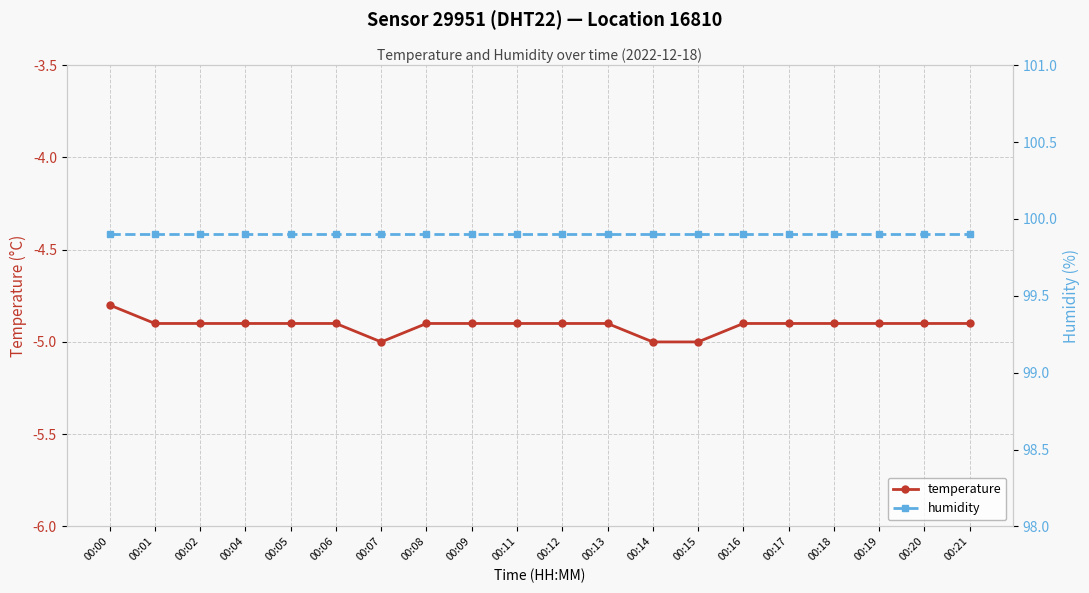

In temperature, how many points are lower than both neighbors (excluding endpoints)?

1